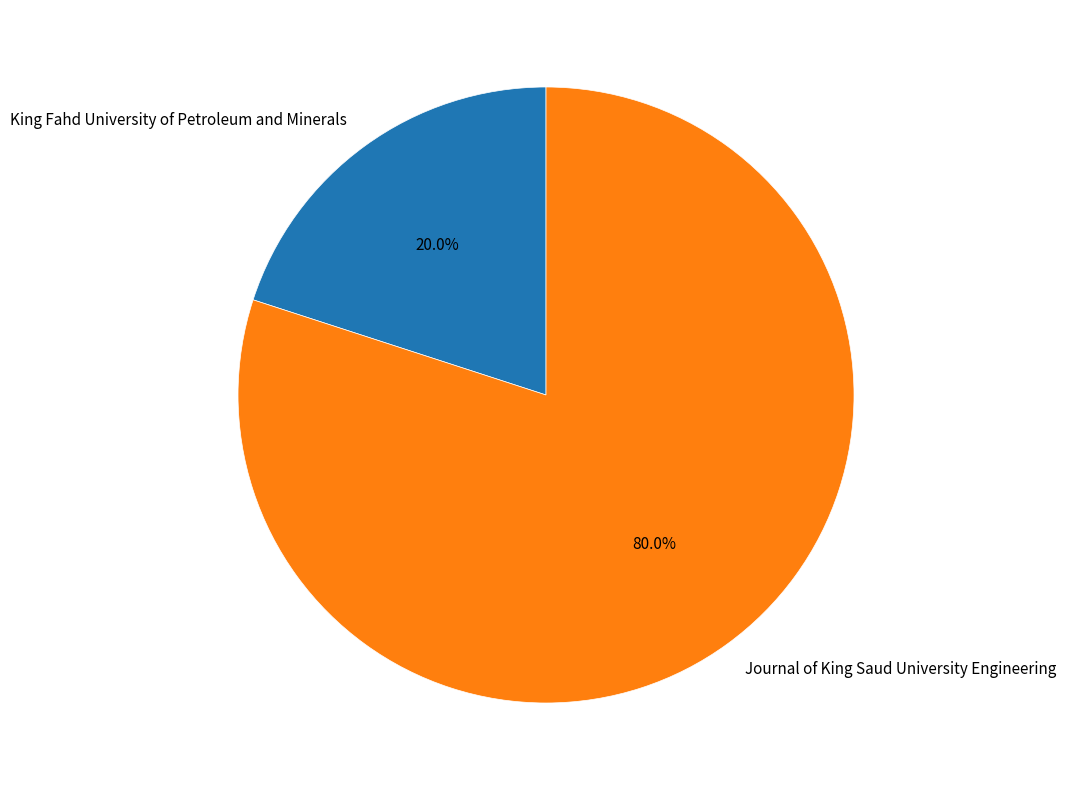

Between Journal of King Saud University Engineering and King Fahd University of Petroleum and Minerals, which is larger?

Journal of King Saud University Engineering